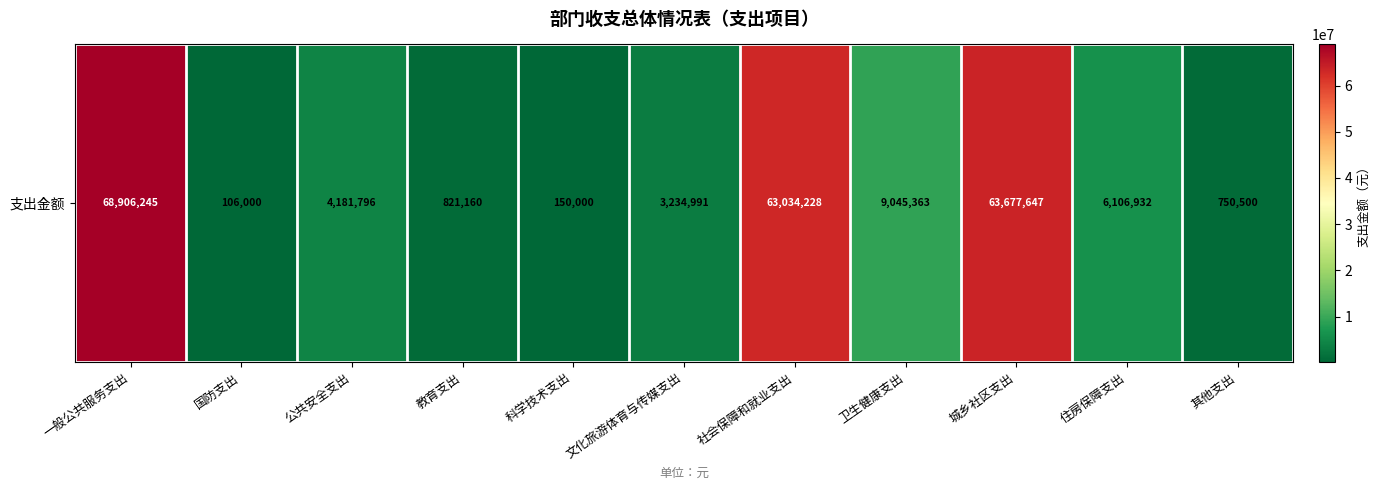

What is the smallest value displayed?

106000.0